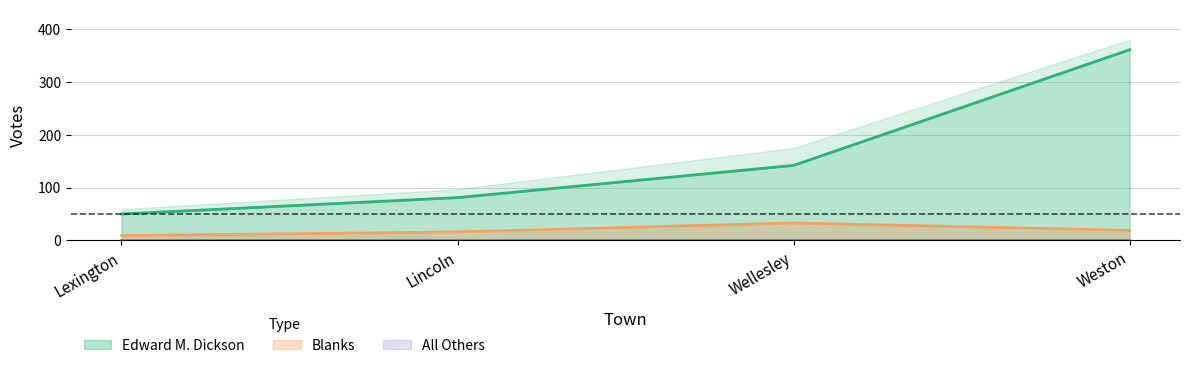

Does the chart display data point markers on the line(s)?

No